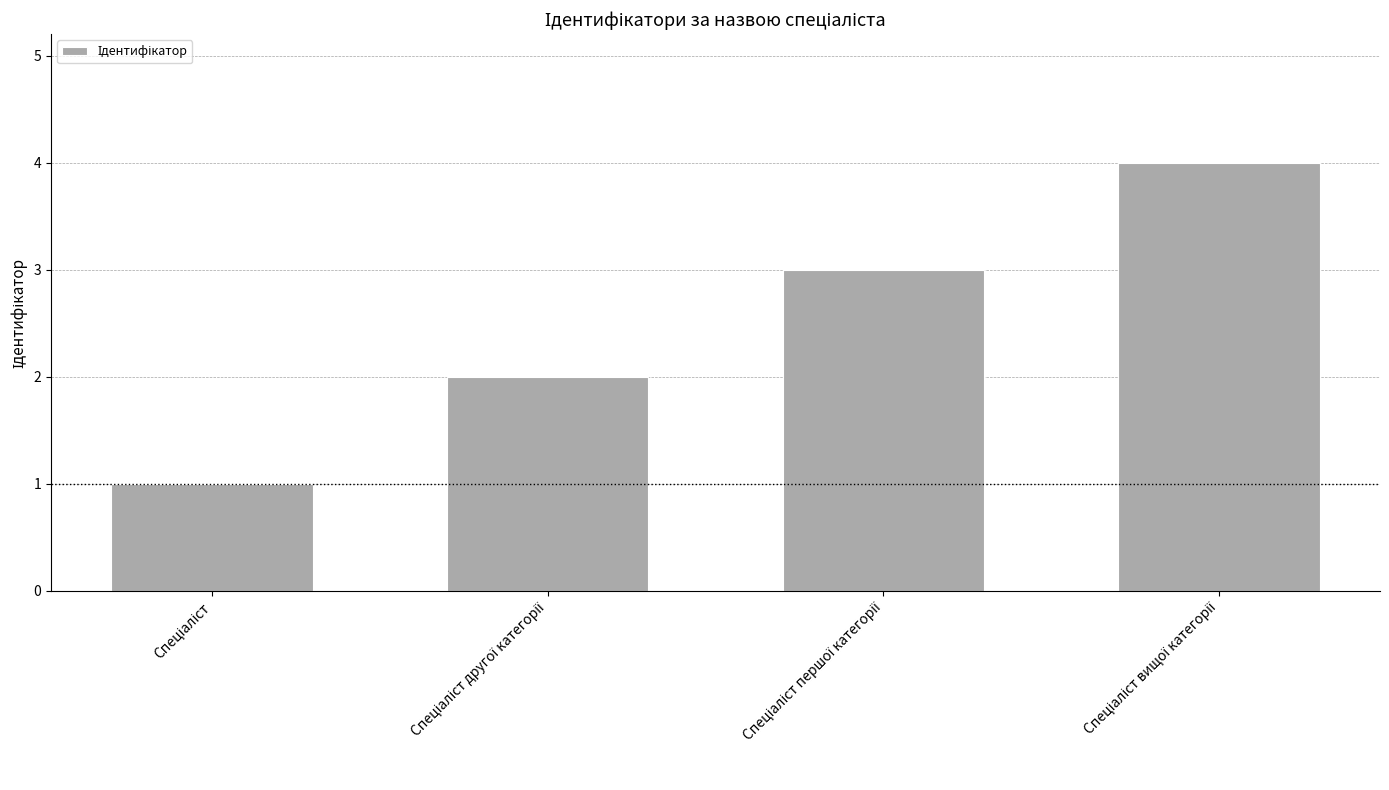

What is the maximum value shown in the chart?

4